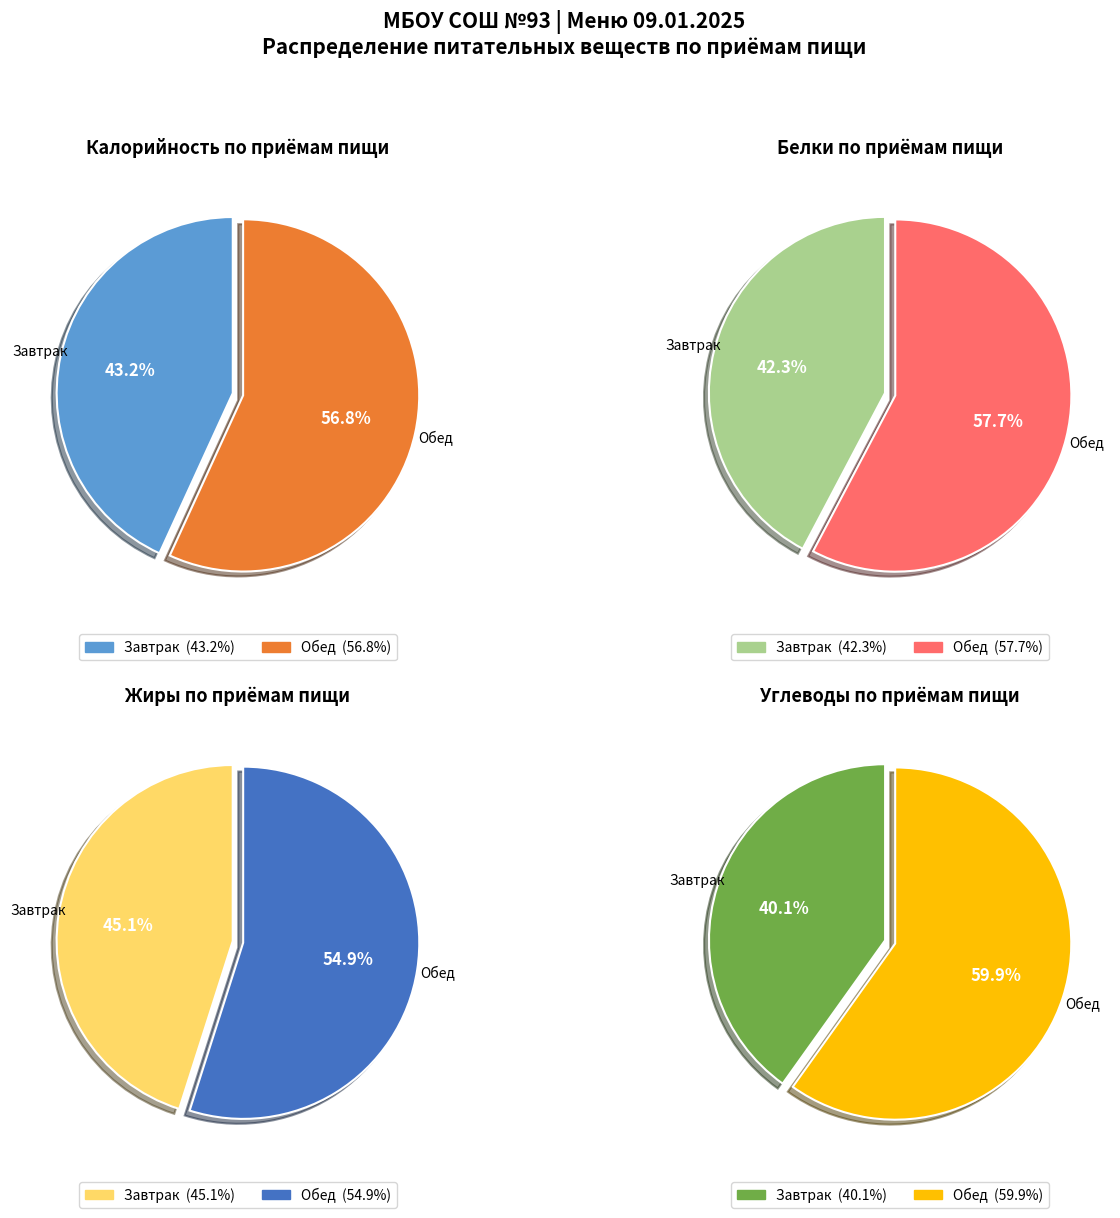

Which has a higher value, Завтрак or Обед?

Обед